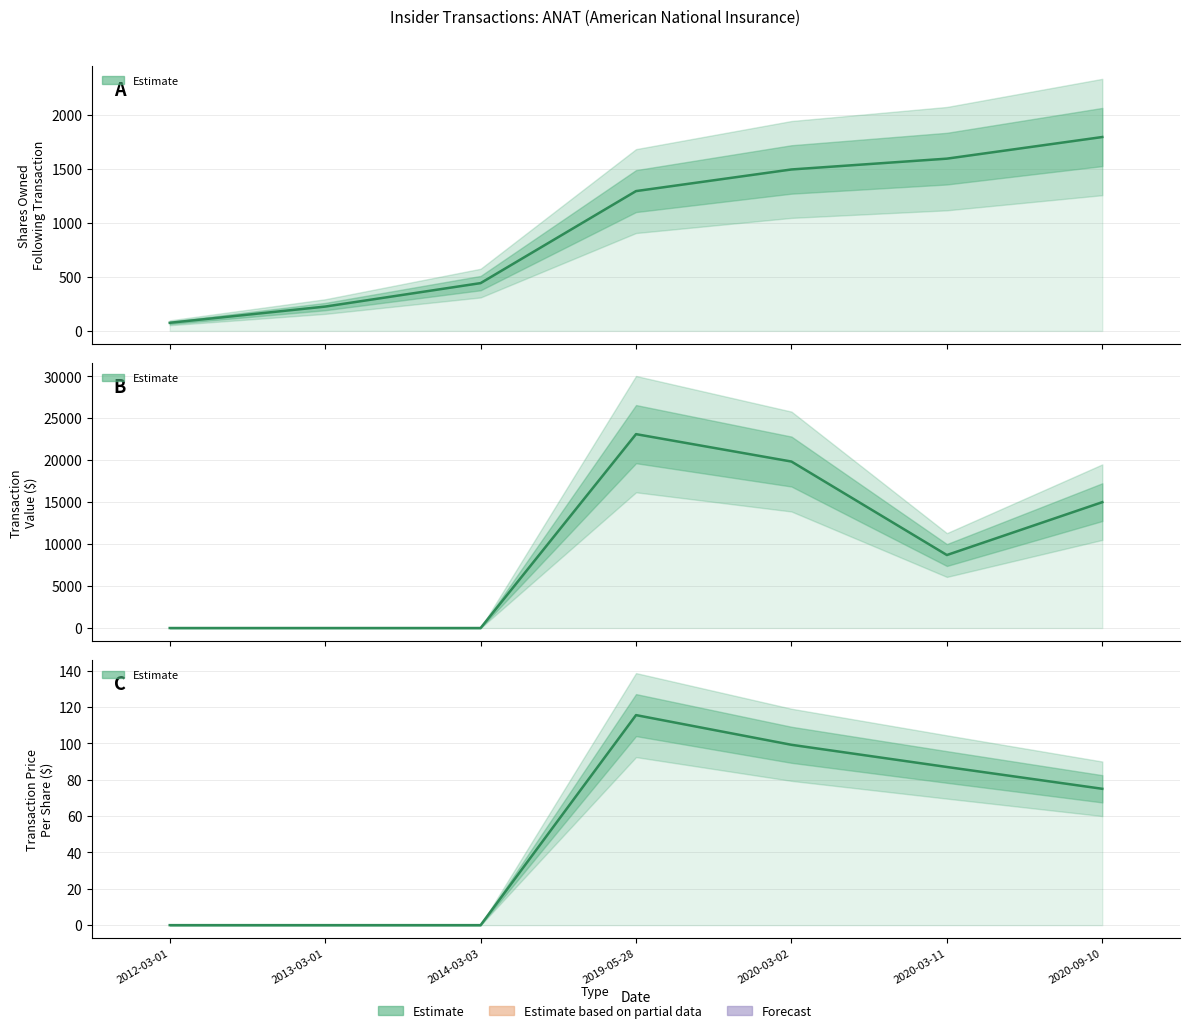

At which category is the sum across all series the highest?

2019-05-28